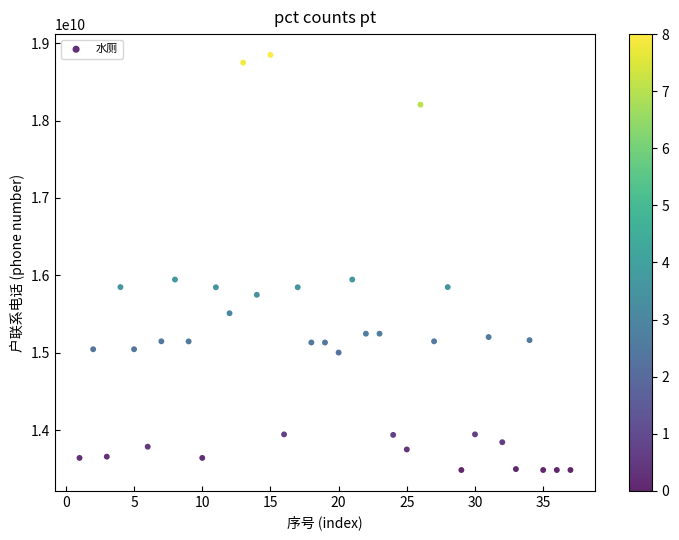

What is the range of Y values (max minus min)?

5359020178